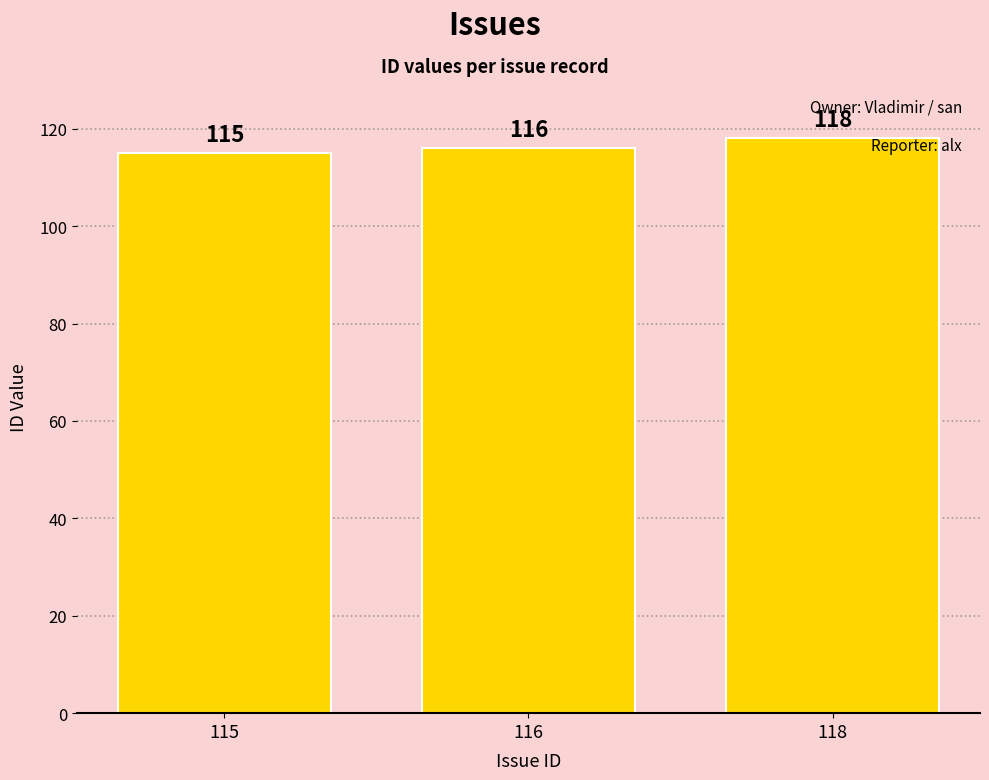

True or false: the data shows 159 at 118.

False